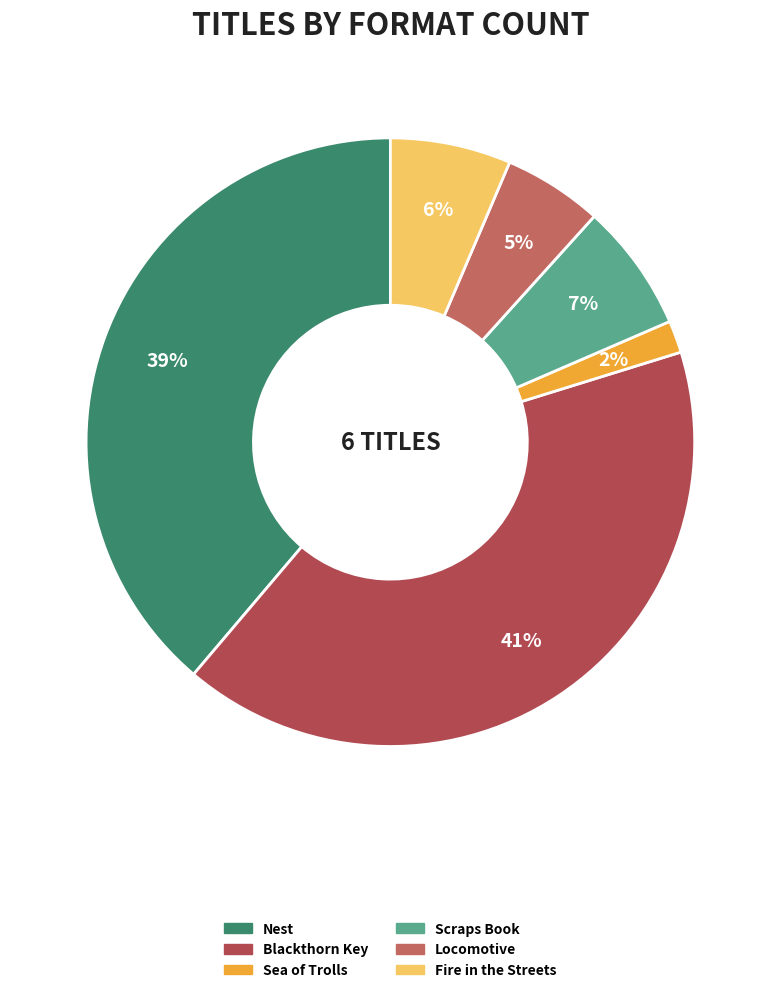

To the nearest percent, what is the average slice percentage?

17%